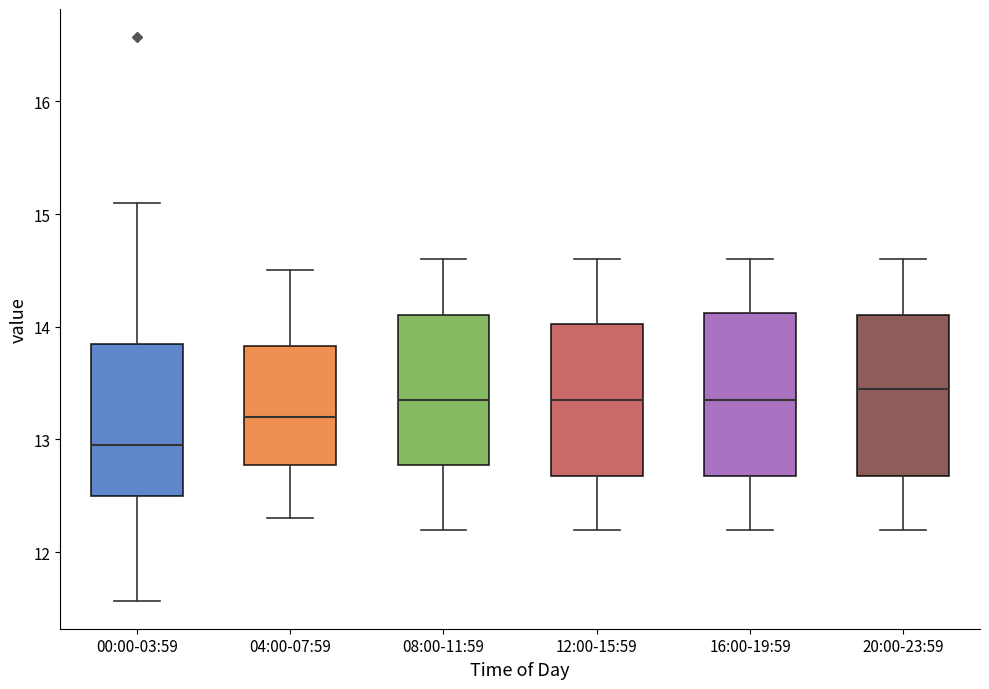

Reading left to right, read every box against the y-axis: the position of its median line, the range the box covers, and the ends of its whiskers. The values are not printed on the chart, so give them approximately, as read against the axis.

00:00-03:59: median 13.0, box 12.5 to 13.8, whiskers 11.6 to 15.1
04:00-07:59: median 13.2, box 12.8 to 13.8, whiskers 12.3 to 14.5
08:00-11:59: median 13.4, box 12.8 to 14.1, whiskers 12.2 to 14.6
12:00-15:59: median 13.4, box 12.7 to 14.0, whiskers 12.2 to 14.6
16:00-19:59: median 13.4, box 12.7 to 14.1, whiskers 12.2 to 14.6
20:00-23:59: median 13.5, box 12.7 to 14.1, whiskers 12.2 to 14.6